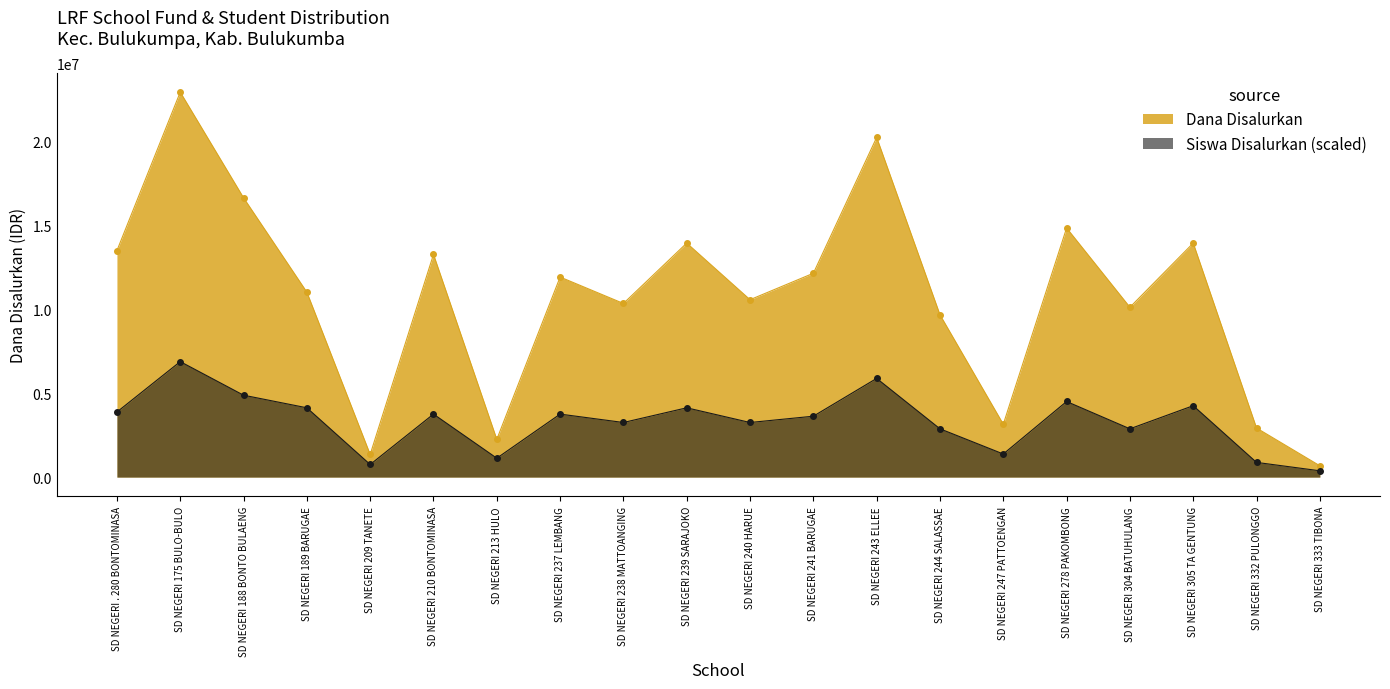

Reading left to right, extract all data points from this chart.

Dana Disalurkan: 13500000.0	22950000.0	16650000.0	11025000.0	1350000.0	13275000.0	2250000.0	11925000.0	10350000.0	13950000.0	10575000.0	12150000.0	20250000.0	9675000.0	3150000.0	14850000.0	10125000.0	13950000.0	2925000.0	675000.0
Siswa Disalurkan: 3880636.4	6885000.0	4882090.9	4131000.0	751090.9	3755454.5	1126636.4	3755454.5	3254727.3	4131000.0	3254727.3	3630272.7	5883545.5	2879181.8	1377000.0	4506545.5	2879181.8	4256181.8	876272.7	375545.5